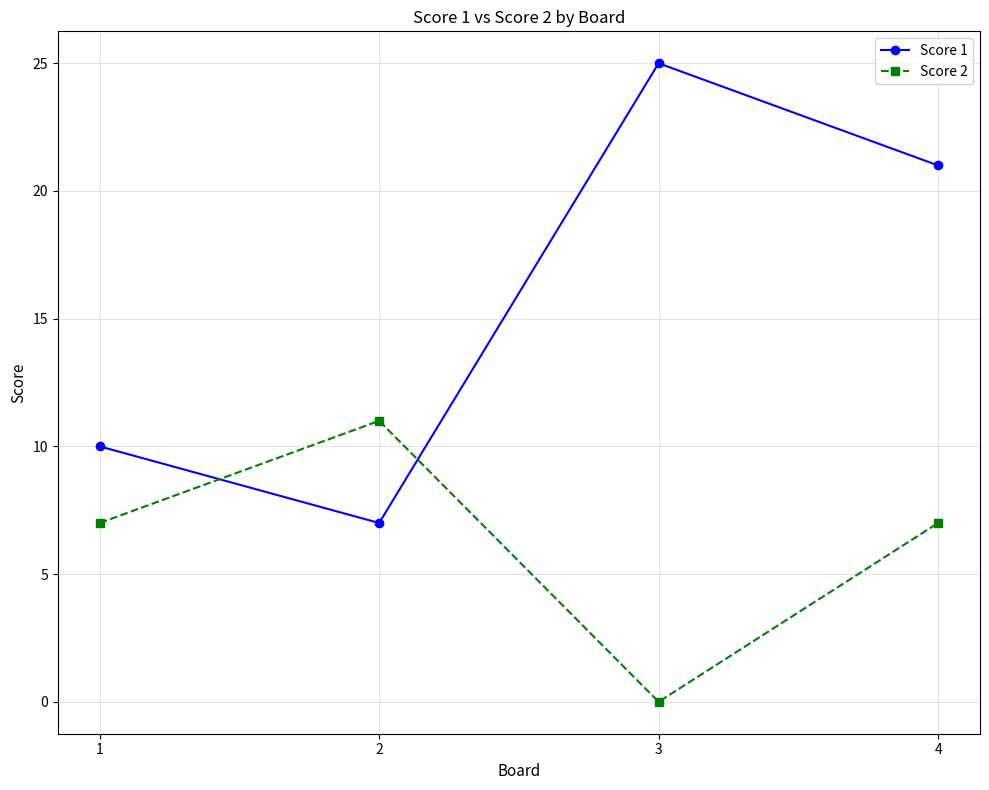

Rank the series by their average value, from highest to lowest.

Score 1, Score 2